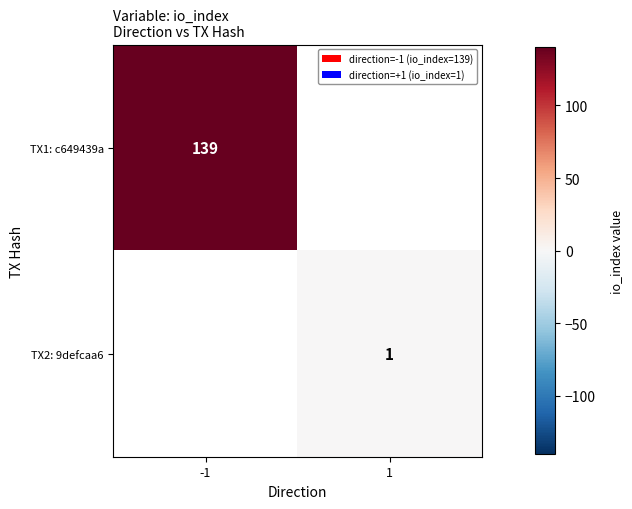

True or false: TX1: c649439a has a value of 35 at -1.

False